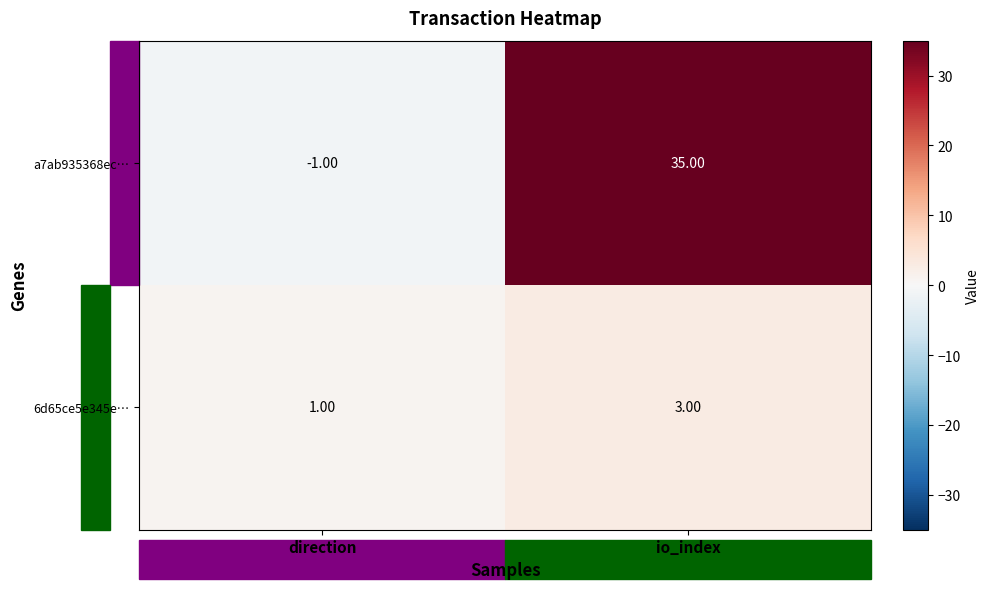

At direction, list the series in order from smallest to largest.

a7ab935368ec…, 6d65ce5e345e…